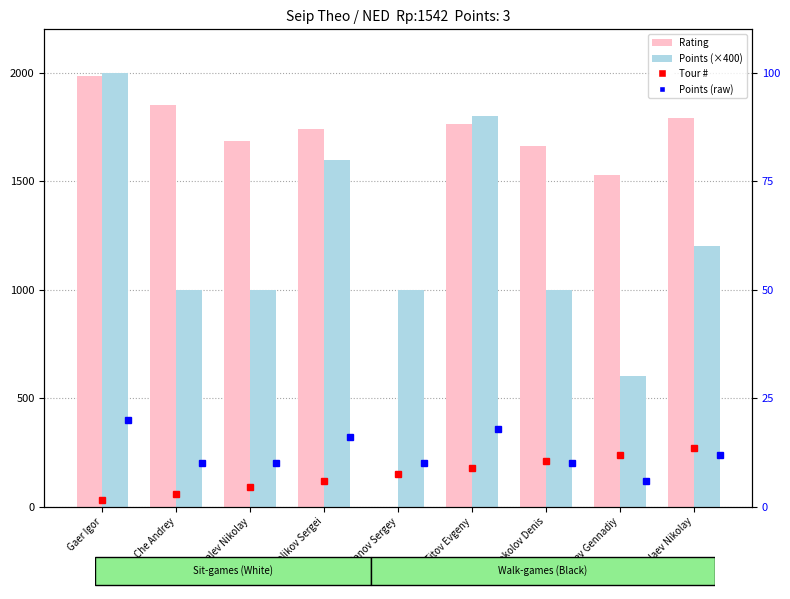

How many values in the Rating series exceed 1742?

4